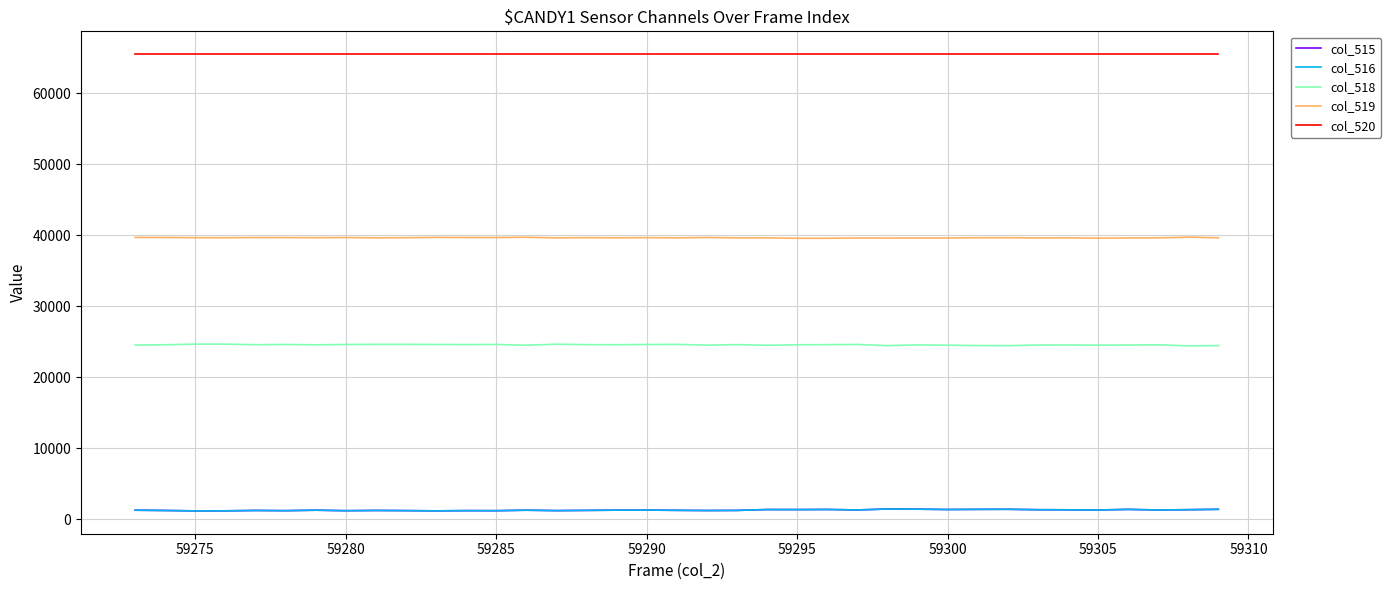

Which series has the largest total across all categories?

col_520